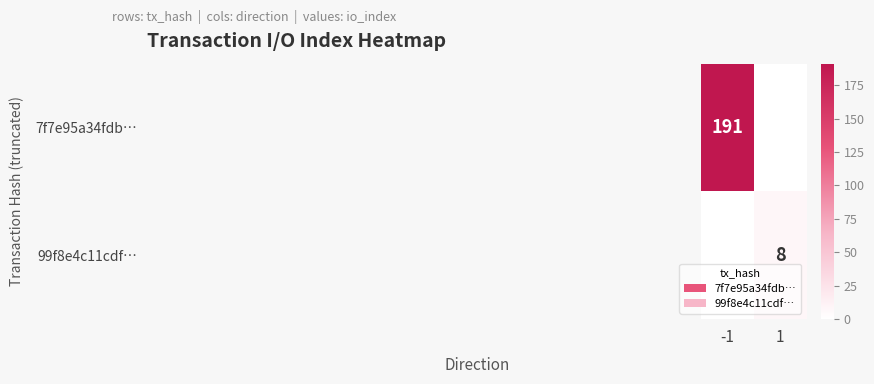

At which category is the sum across all series the highest?

-1